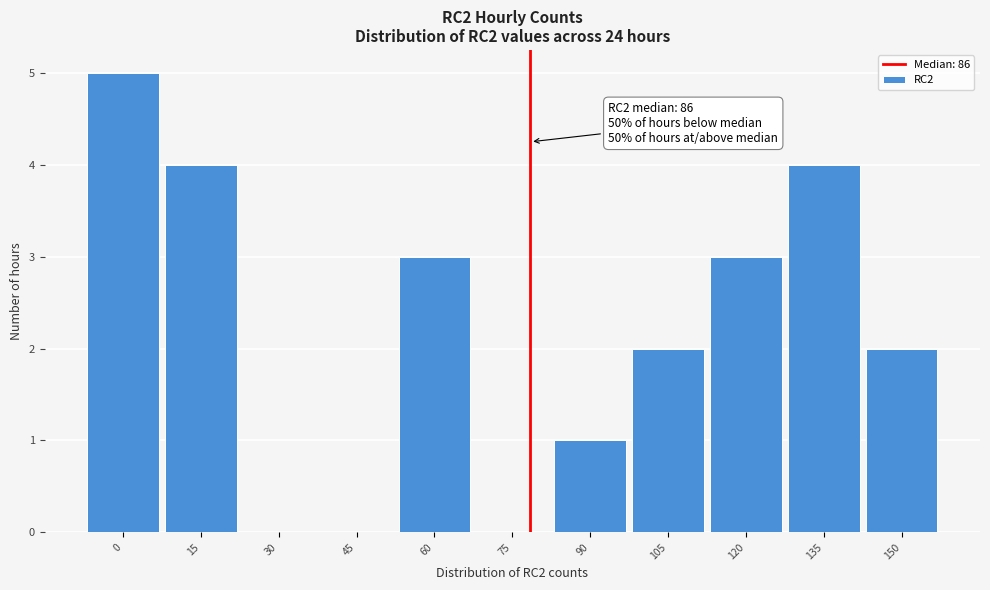

Reading left to right, extract all data points from this chart.

0=5	15=4	30=0	45=0	60=3	75=0	90=1	105=2	120=3	135=4	150=2